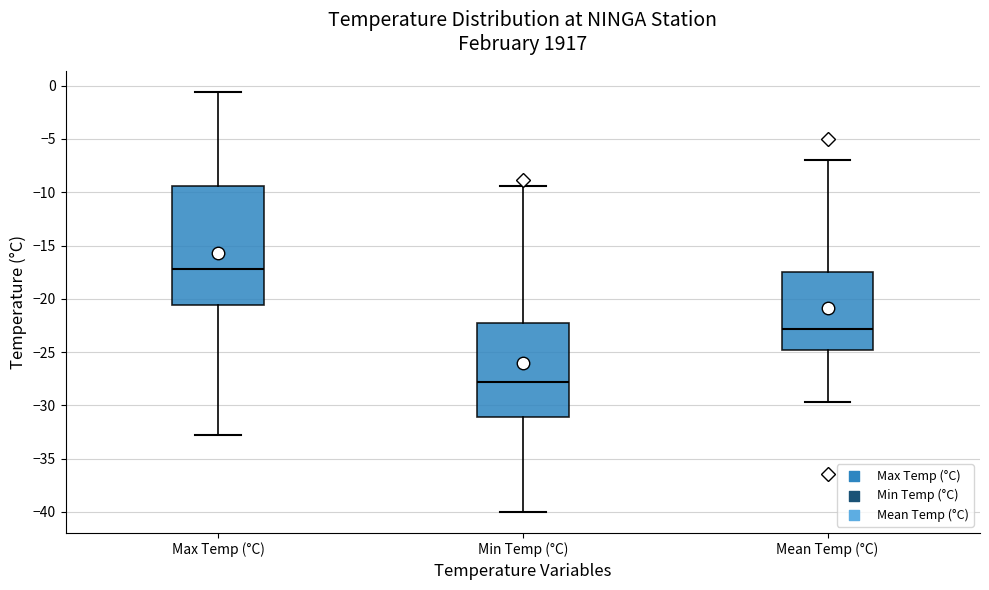

Which box has the highest median line?

Max Temp (°C)